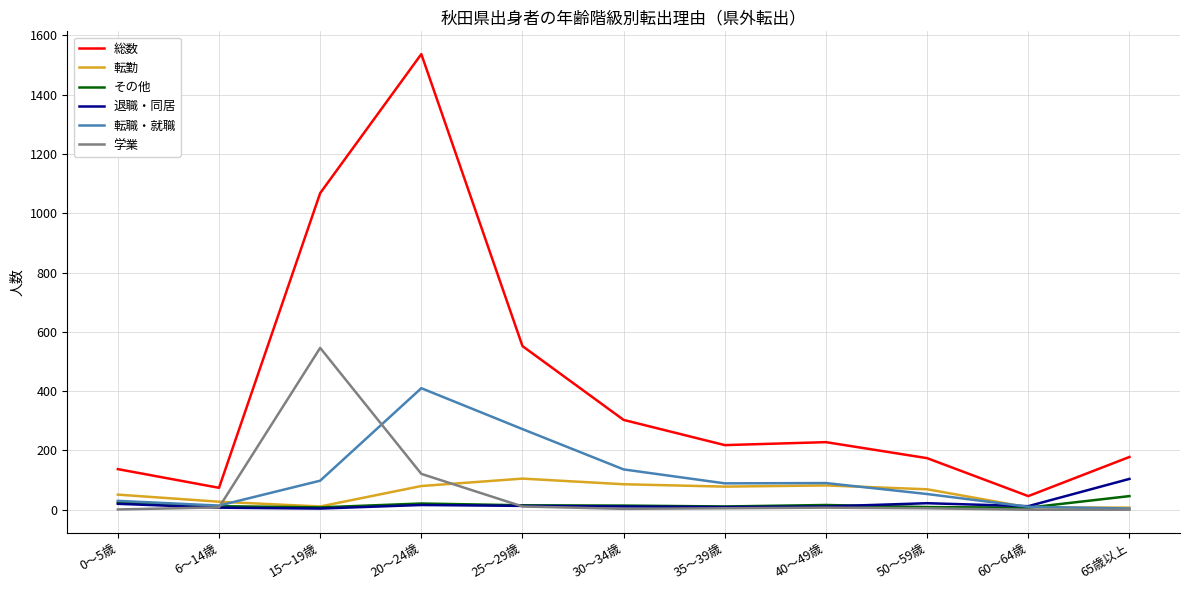

Which category has the lowest value in the 総数 series?

60～64歳